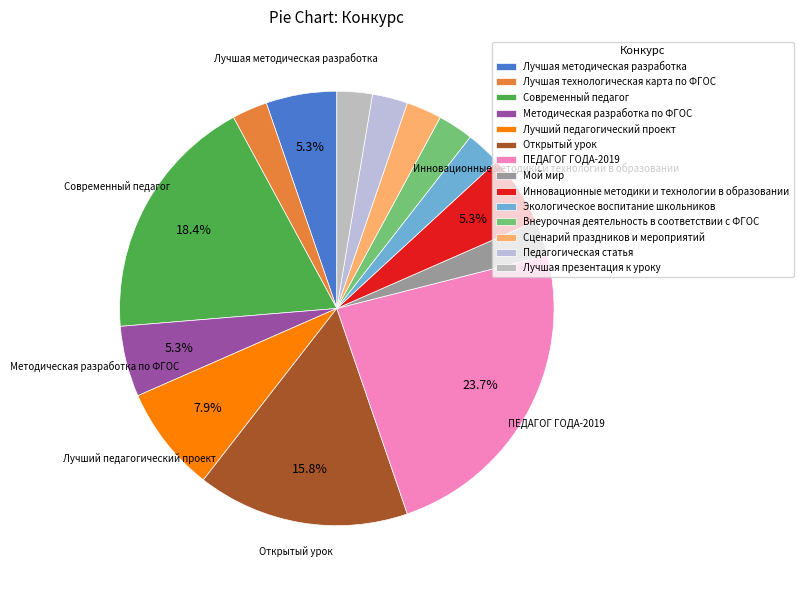

To the nearest percent, what portion does Методическая разработка по ФГОС represent?

5%